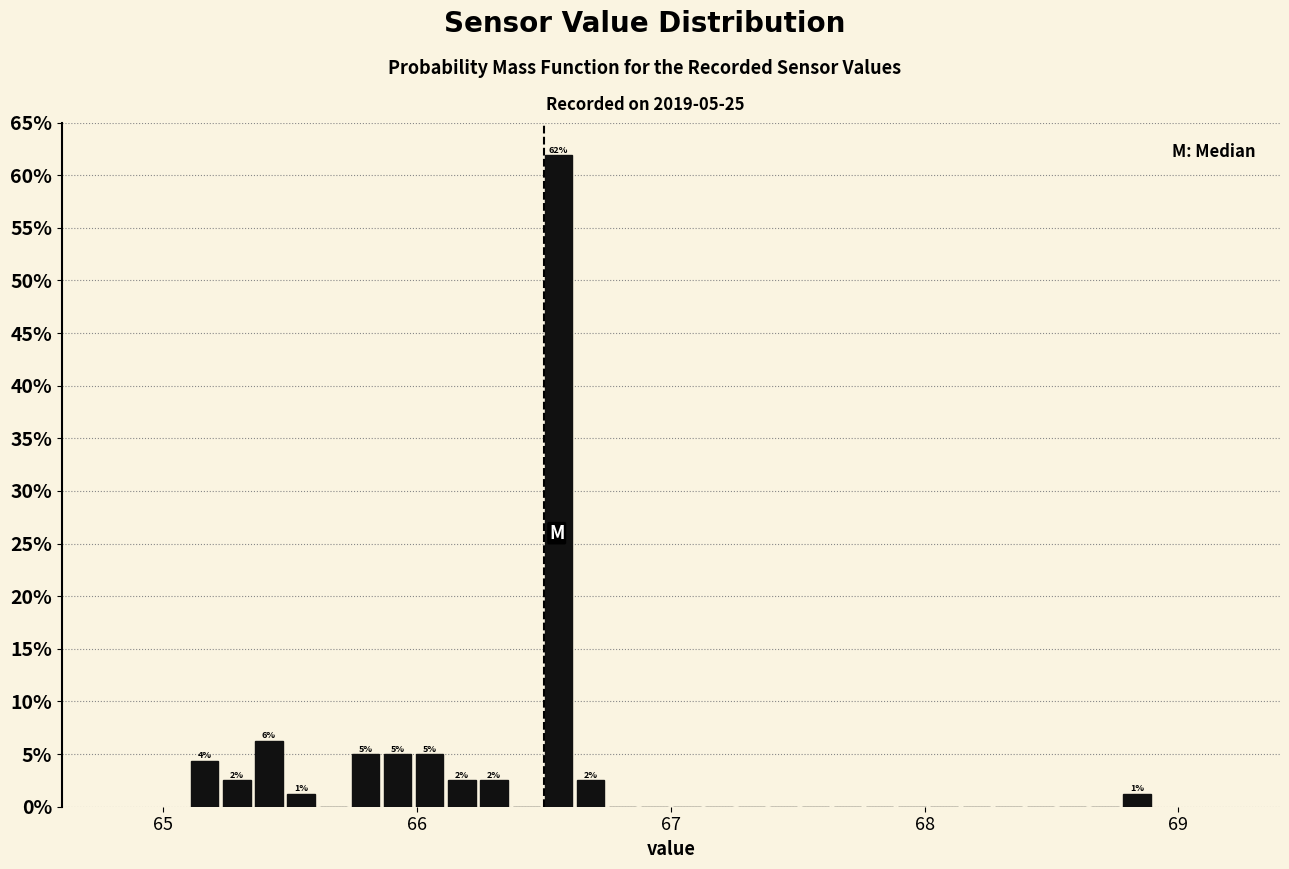

Around what value on the x-axis is the tallest bar? Give the approximate position of its centre, as read against the axis.

66.6